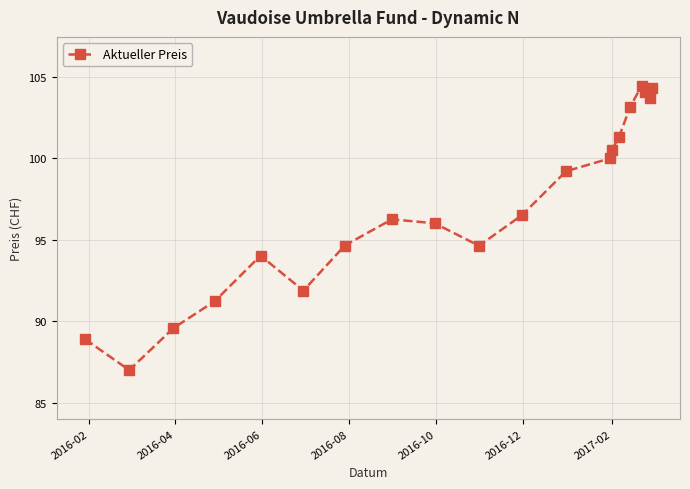

How many series are shown in this chart?

1